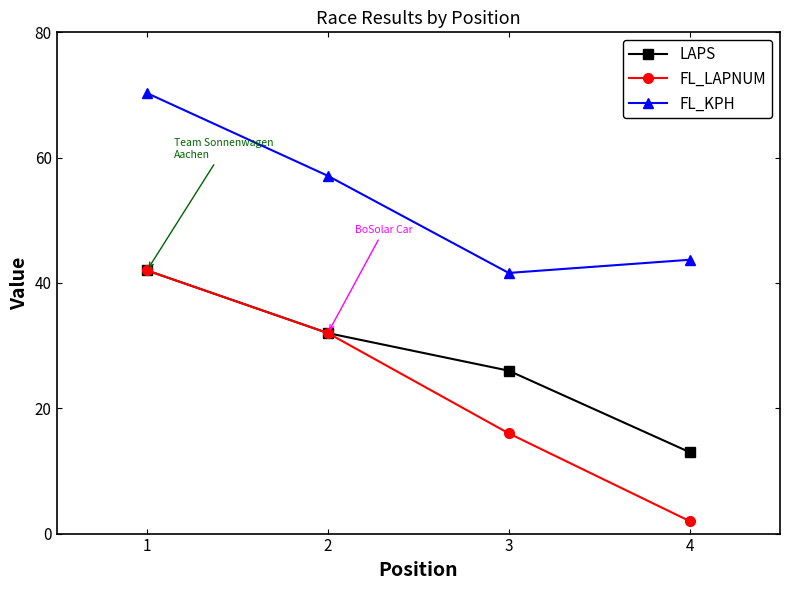

What are all the series names shown in the legend?

LAPS, FL_LAPNUM, FL_KPH